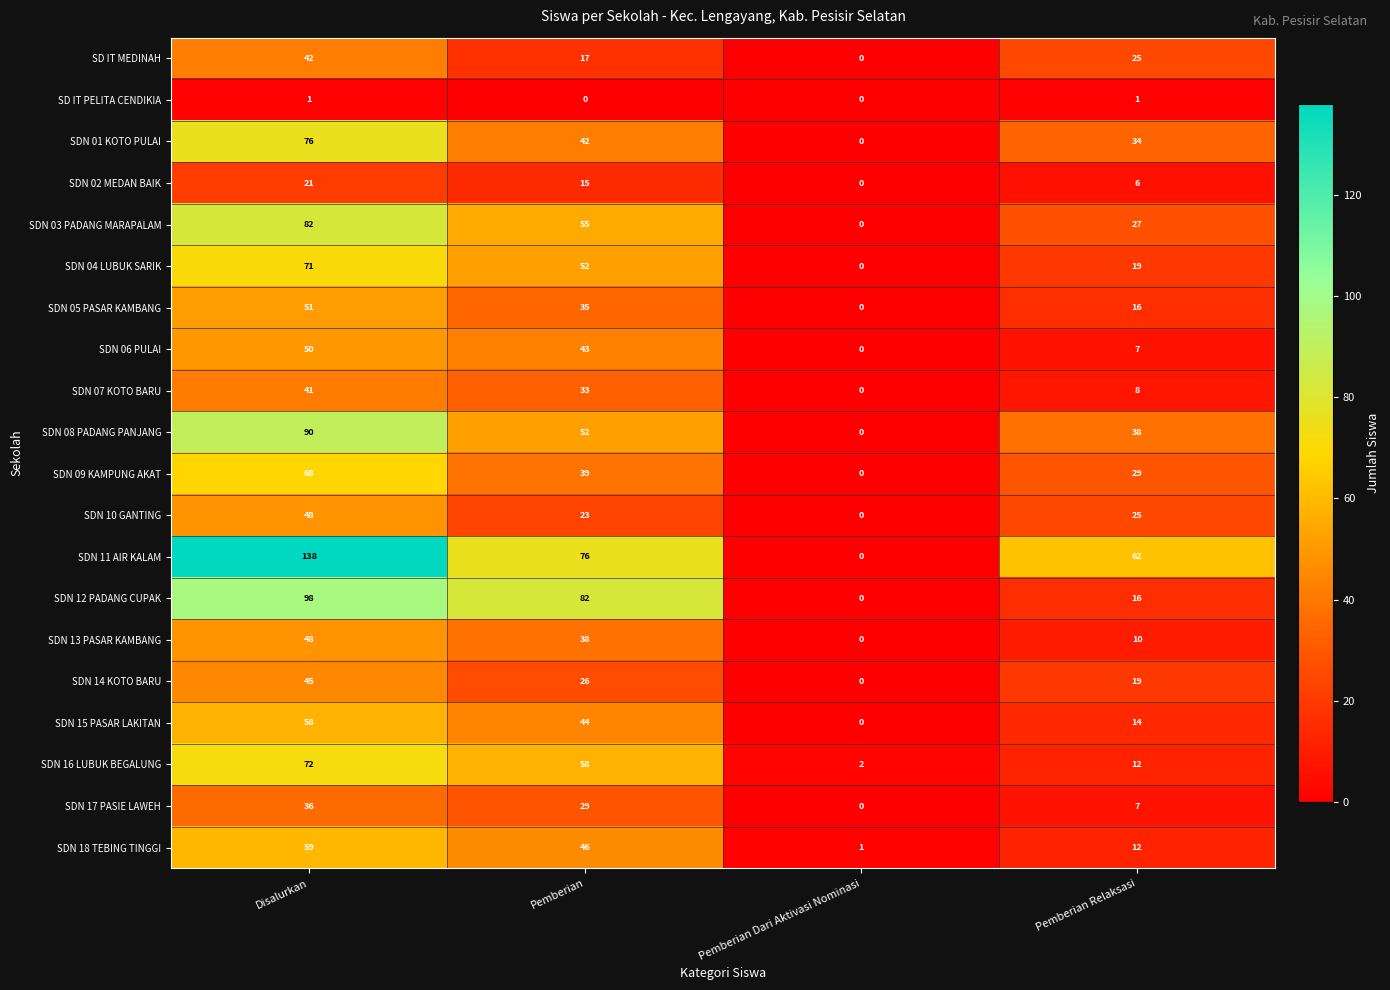

What is the maximum value shown in the chart?

138